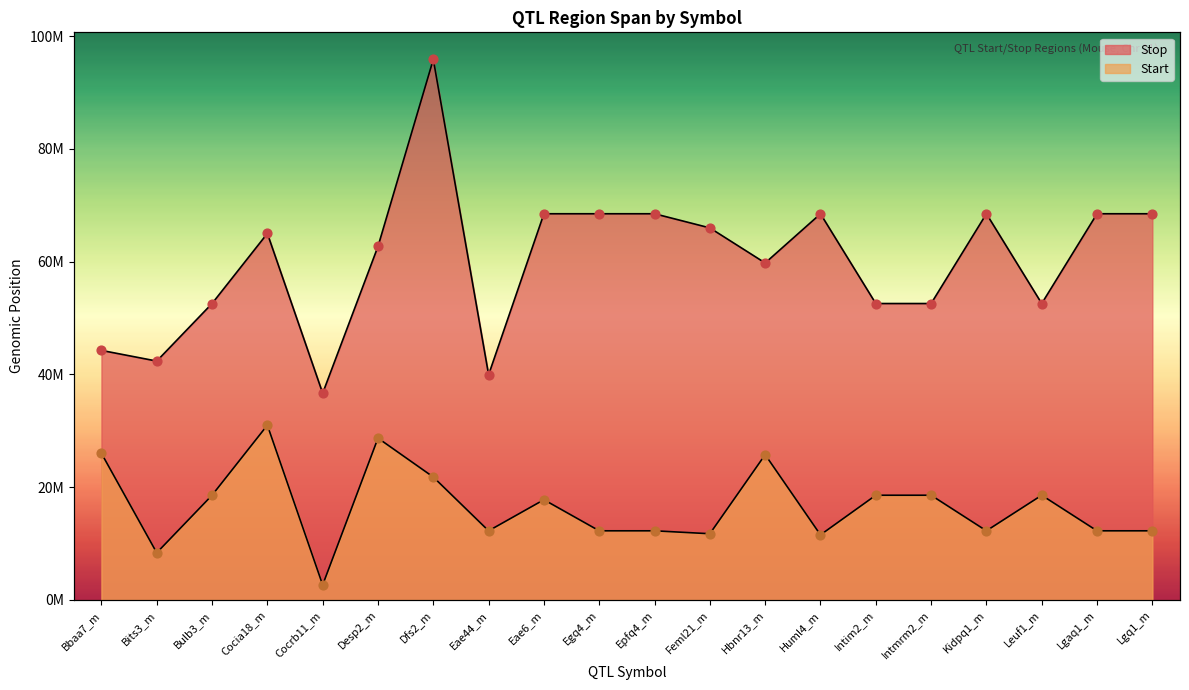

At how many categories does at least one series exceed 75044947?

1